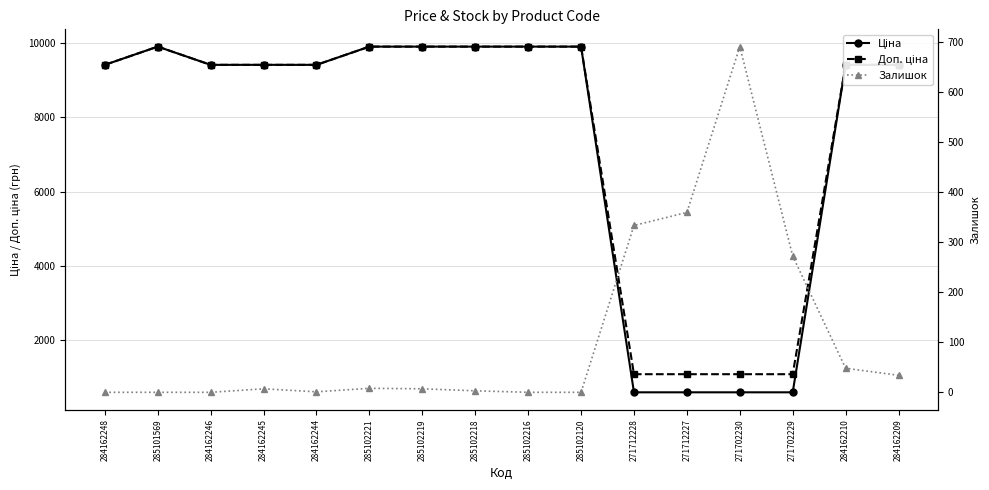

Reading right to left, what are all the values shown in this chart?

Ціна: 284162209=9416.9	284162210=9416.9	271702229=586.0	271702230=586.0	271712227=586.0	271712228=586.0	285102120=9908.5	285102216=9908.5	285102218=9908.5	285102219=9908.5	285102221=9908.5	284162244=9416.9	284162245=9416.9	284162246=9416.9	285101569=9908.5	284162248=9416.9
Доп. ціна: 284162209=9416.9	284162210=9416.9	271702229=1074.5	271702230=1074.5	271712227=1074.5	271712228=1074.5	285102120=9908.5	285102216=9908.5	285102218=9908.5	285102219=9908.5	285102221=9908.5	284162244=9416.9	284162245=9416.9	284162246=9416.9	285101569=9908.5	284162248=9416.9
Залишок: 284162209=34.0	284162210=48.0	271702229=272.0	271702230=690.0	271712227=359.0	271712228=333.0	285102120=0.0	285102216=0.0	285102218=3.0	285102219=7.0	285102221=8.0	284162244=1.0	284162245=7.0	284162246=0.0	285101569=0.0	284162248=0.0